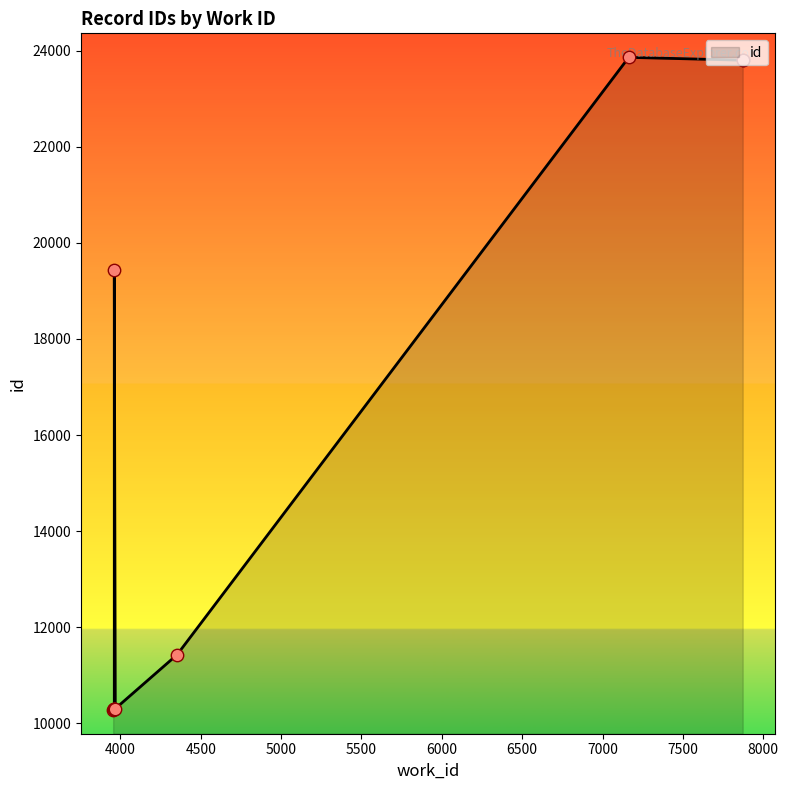

Between 4353 and 3962, which is larger?

3962